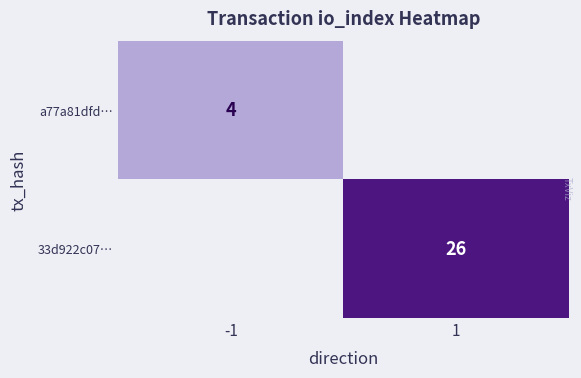

True or false: a77a81dfd… has a value of 2 at -1.

False